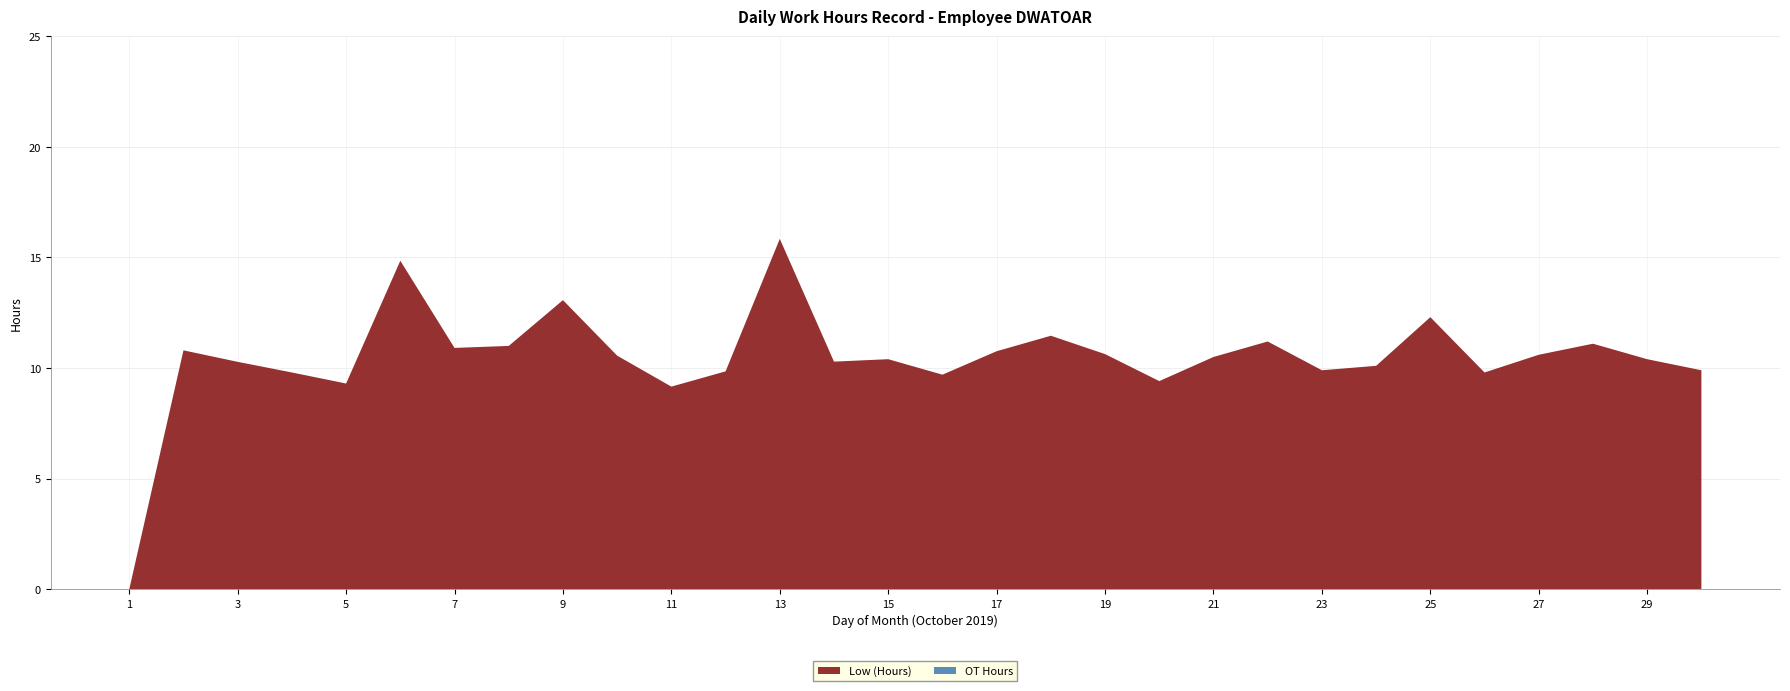

Reading left to right, transcribe all the data shown in this chart.

Low (Hours): 0.0	10.8	10.3	9.8	9.3	14.8	10.9	11.0	13.1	10.6	9.2	9.8	15.8	10.3	10.4	9.7	10.8	11.5	10.6	9.4	10.5	11.2	9.9	10.1	12.3	9.8	10.6	11.1	10.4	9.9
OT Hours: 0.0	0.0	0.0	0.0	0.0	0.0	0.0	0.0	0.0	0.0	0.0	0.0	0.0	0.0	0.0	0.0	0.0	0.0	0.0	0.0	0.0	0.0	0.0	0.0	0.0	0.0	0.0	0.0	0.0	0.0